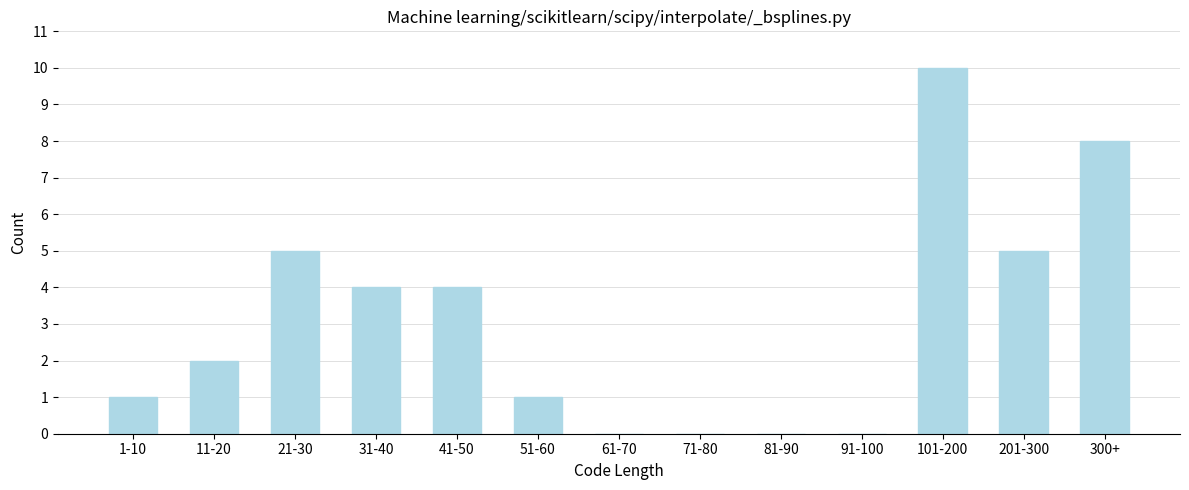

Reading left to right, list all the values displayed in this chart.

1-10=1	11-20=2	21-30=5	31-40=4	41-50=4	51-60=1	61-70=0	71-80=0	81-90=0	91-100=0	101-200=10	201-300=5	300+=8